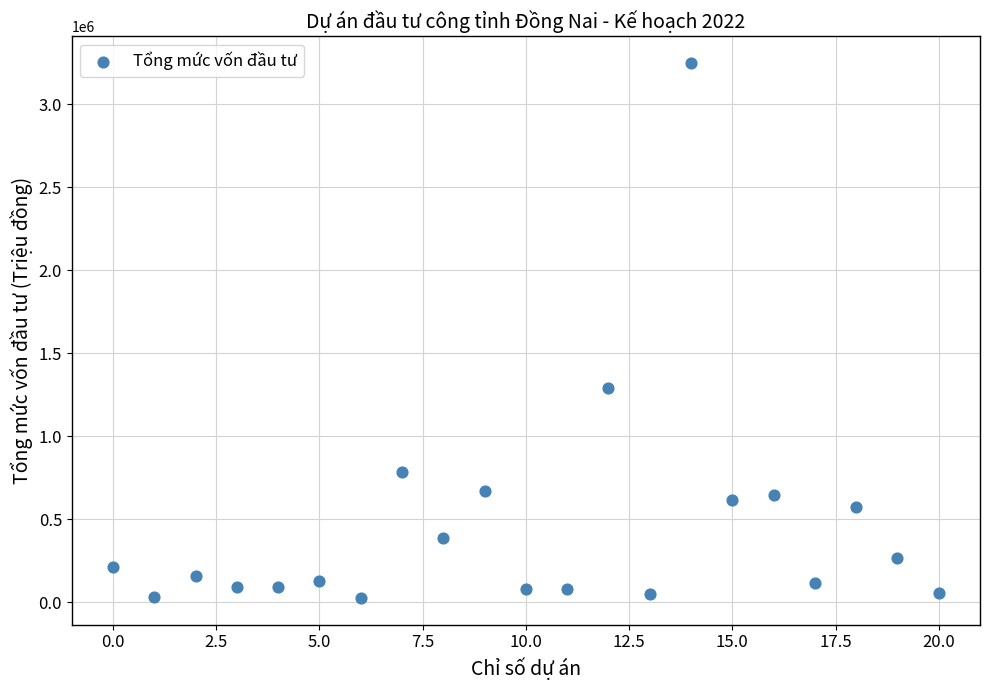

What Y value in the scatter plot is closest to 1636546?

1289160